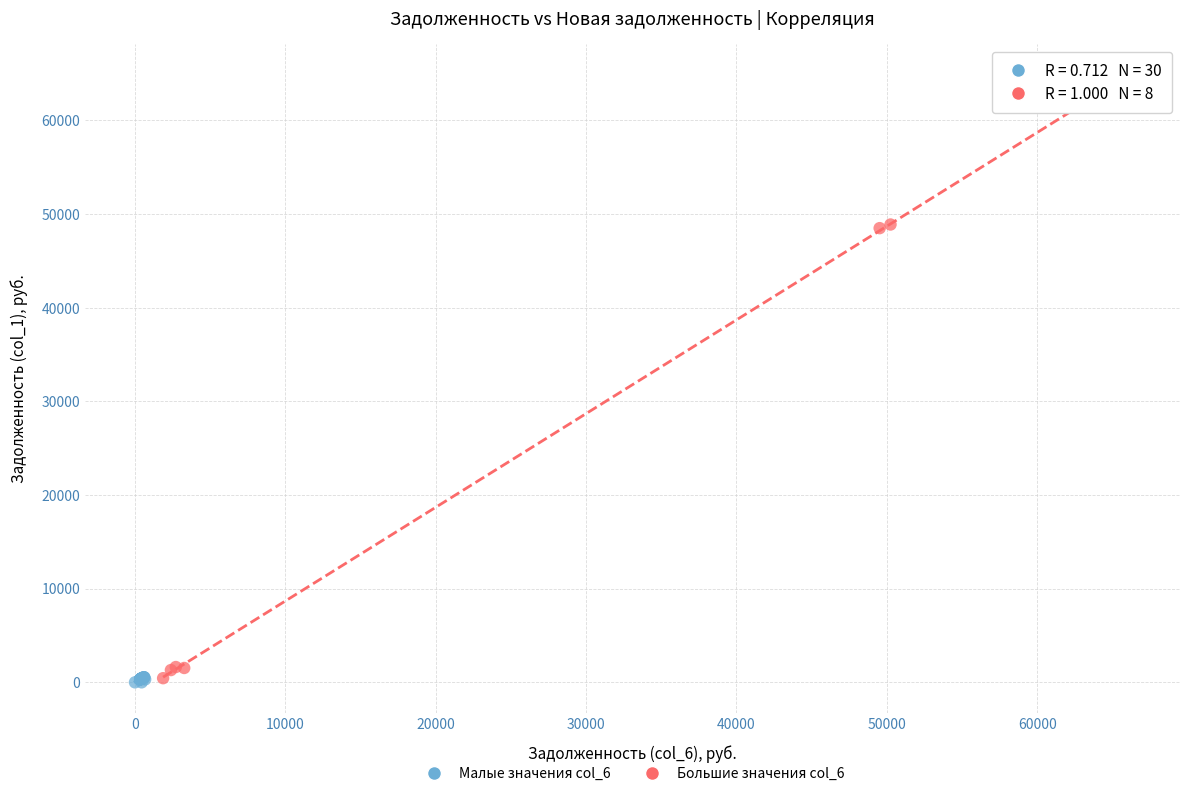

Which series reaches the maximum Y coordinate?

Большие значения col_6